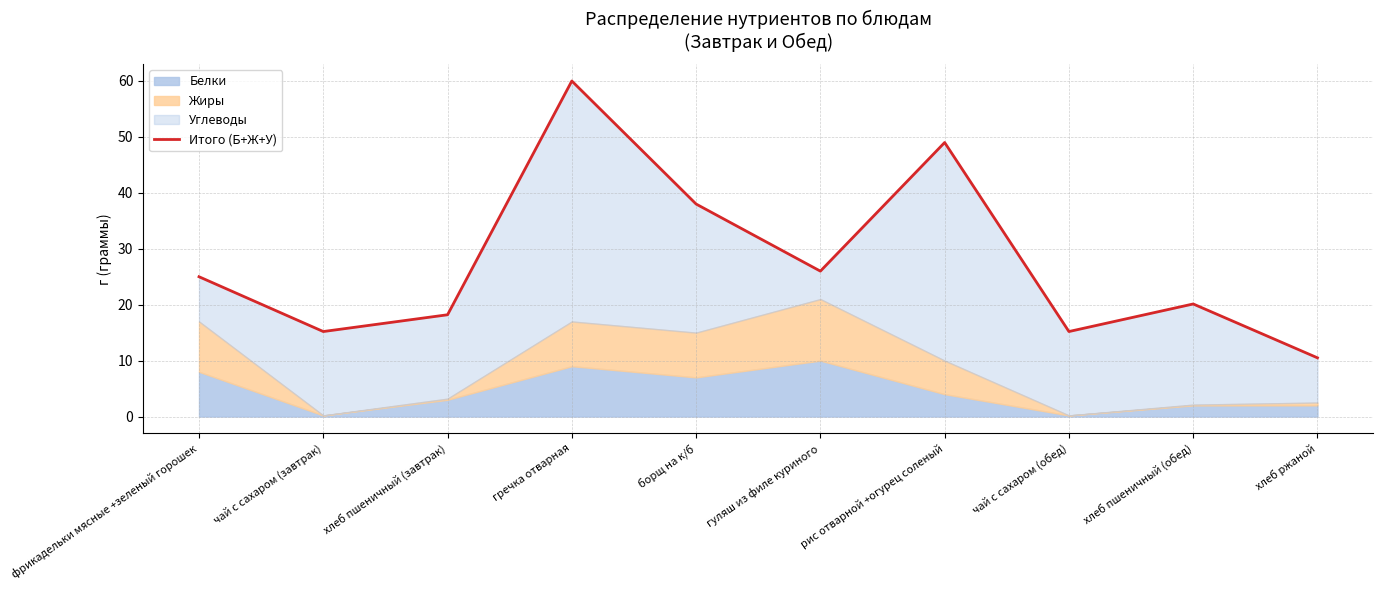

What is the ratio of the value at чай с сахаром (завтрак) to the value at чай с сахаром (обед)?

1.0